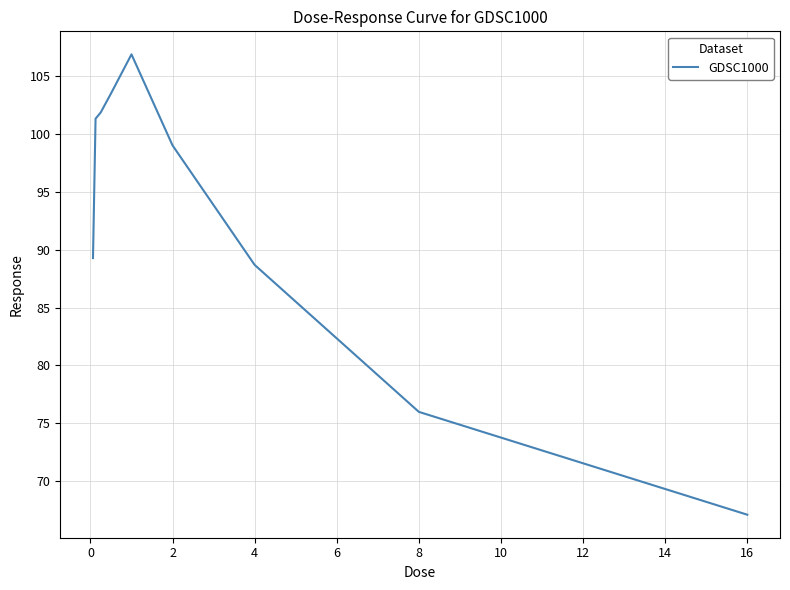

What is the maximum value shown in the chart?

106.9